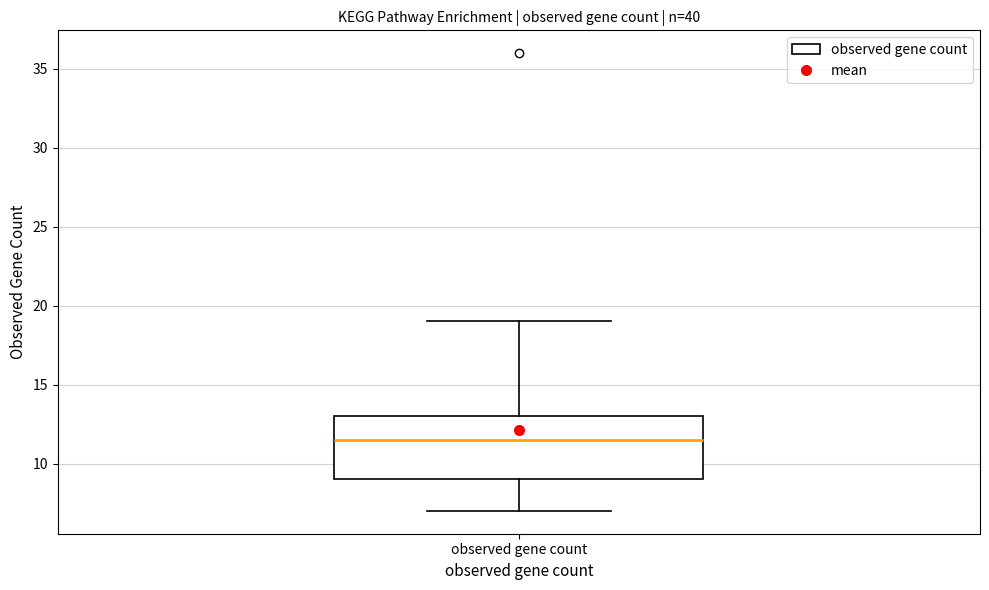

Transcribe this box plot: give where the median line is, the range the box spans, and where the two whiskers end, as read against the y-axis. The values are not printed on the chart, so give them approximately, as read against the axis.

median 11.5, box 9.0 to 13.0, whiskers 7.0 to 19.0